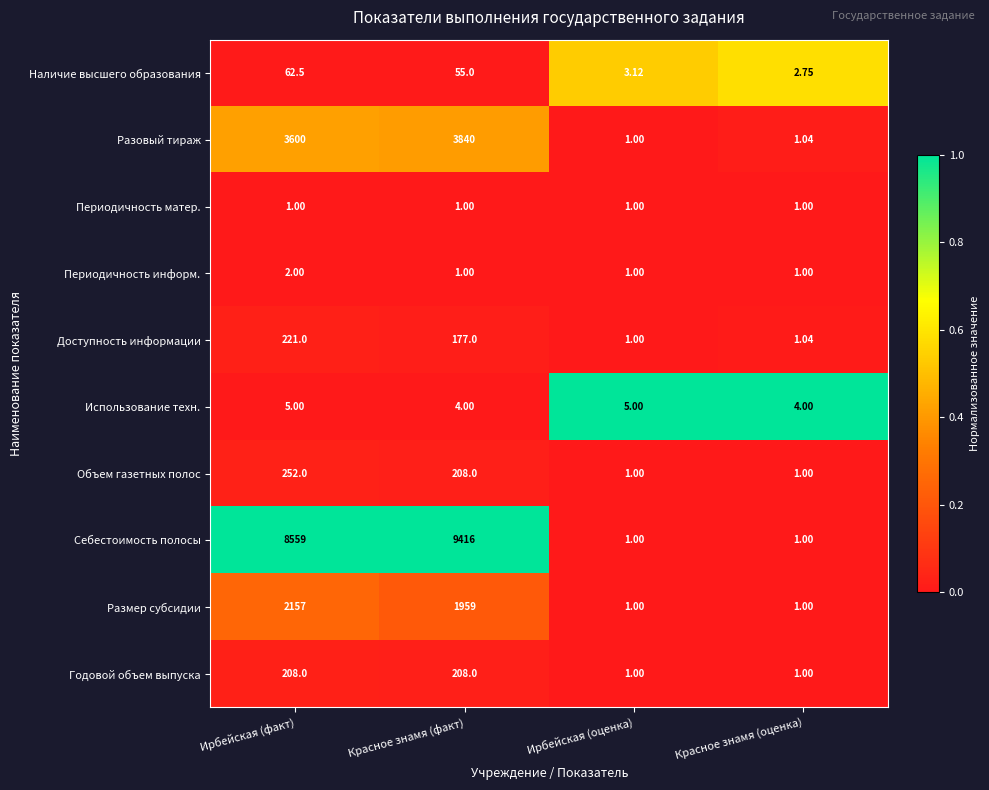

Which series has the largest total across all categories?

Себестоимость полосы